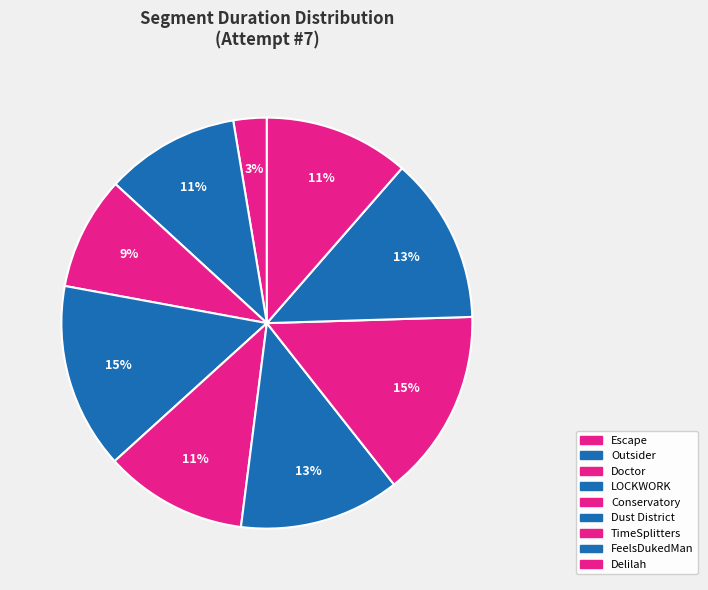

What is the smallest slice in the pie chart?

Escape